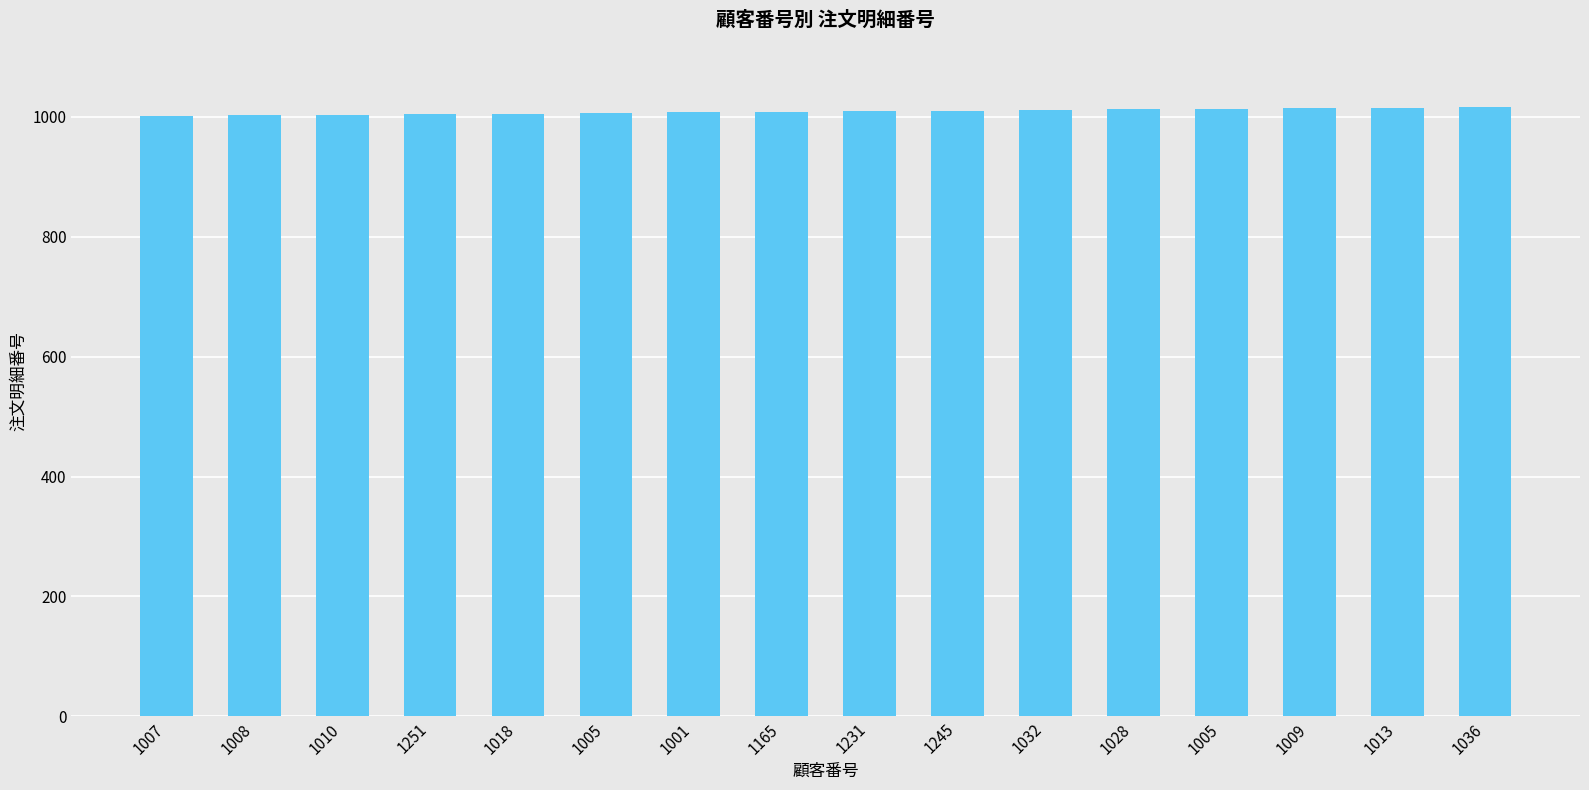

True or false: the data shows 1001 at 1007.

True